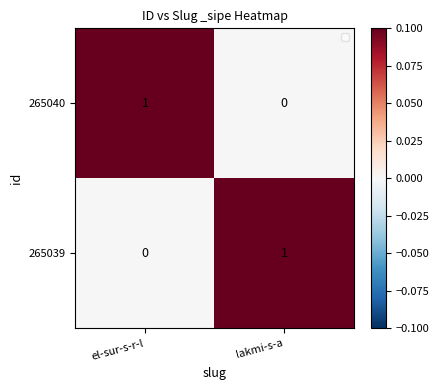

Is it true that 265040 equals 2 at el-sur-s-r-l?

False